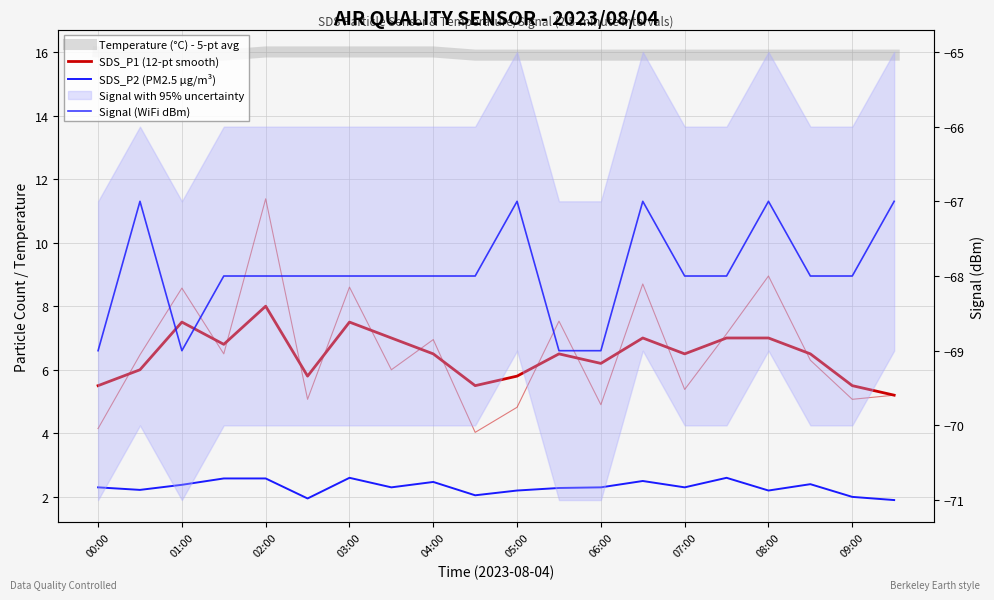

Which label corresponds to the largest value in the chart?

00:00